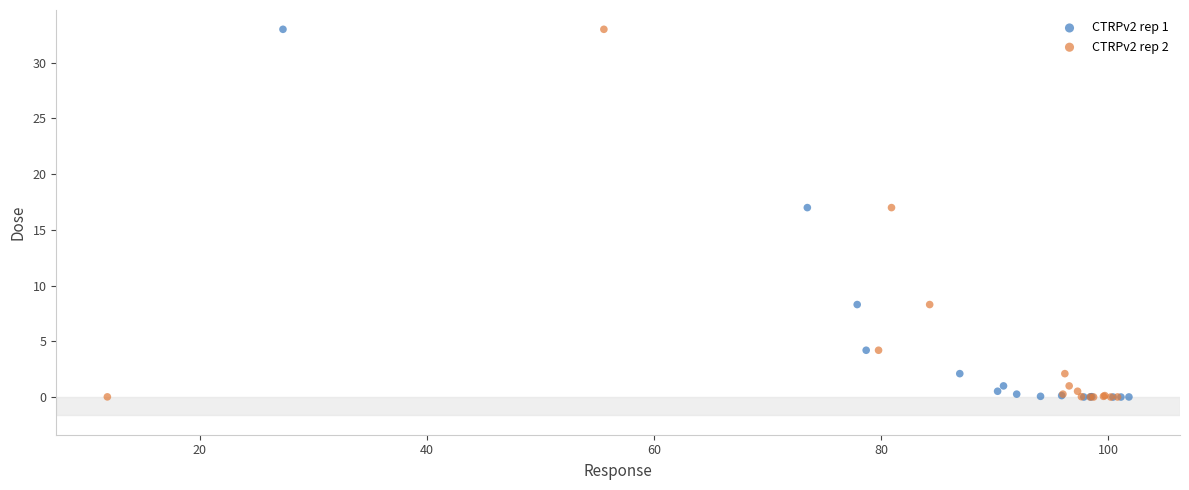

What are all the series names shown in the legend?

CTRPv2 rep 1, CTRPv2 rep 2